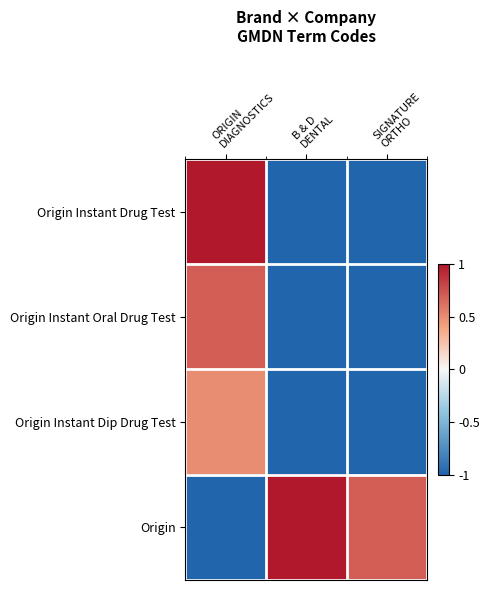

Which has a higher value, B & D
DENTAL or ORIGIN
DIAGNOSTICS?

ORIGIN
DIAGNOSTICS